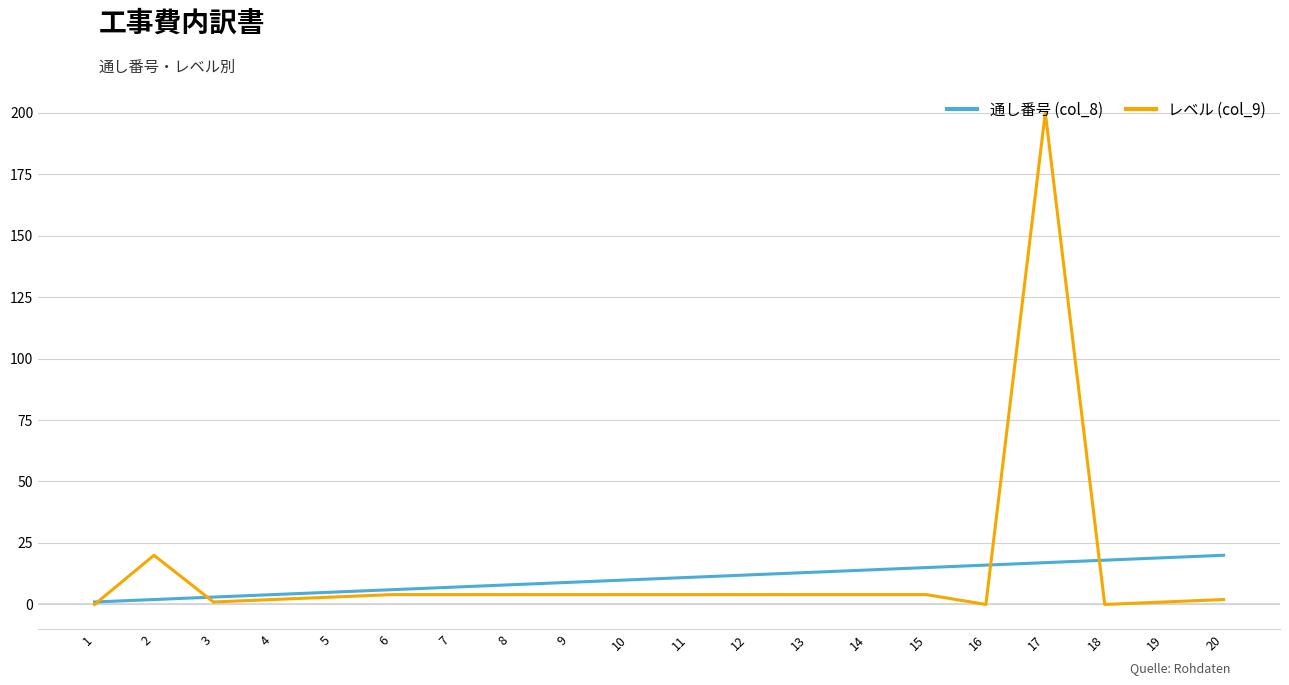

Reading left to right, what are all the values shown in this chart?

通し番号 (col_8): 1	2	3	4	5	6	7	8	9	10	11	12	13	14	15	16	17	18	19	20
レベル (col_9): 0	20	1	2	3	4	4	4	4	4	4	4	4	4	4	0	200	0	1	2